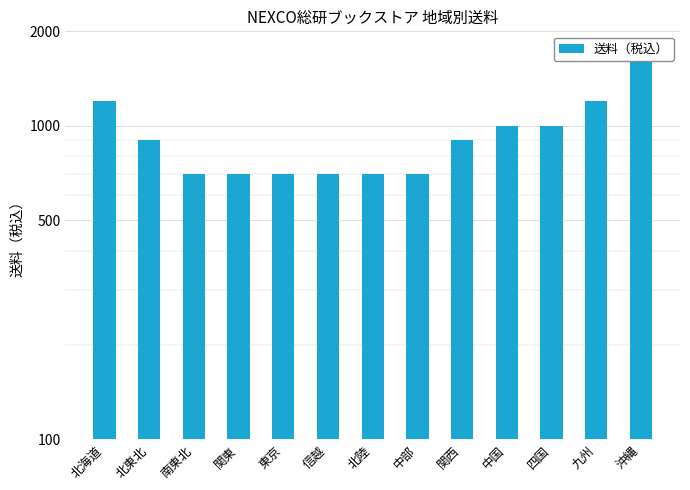

True or false: the data shows 992 at 中部.

False